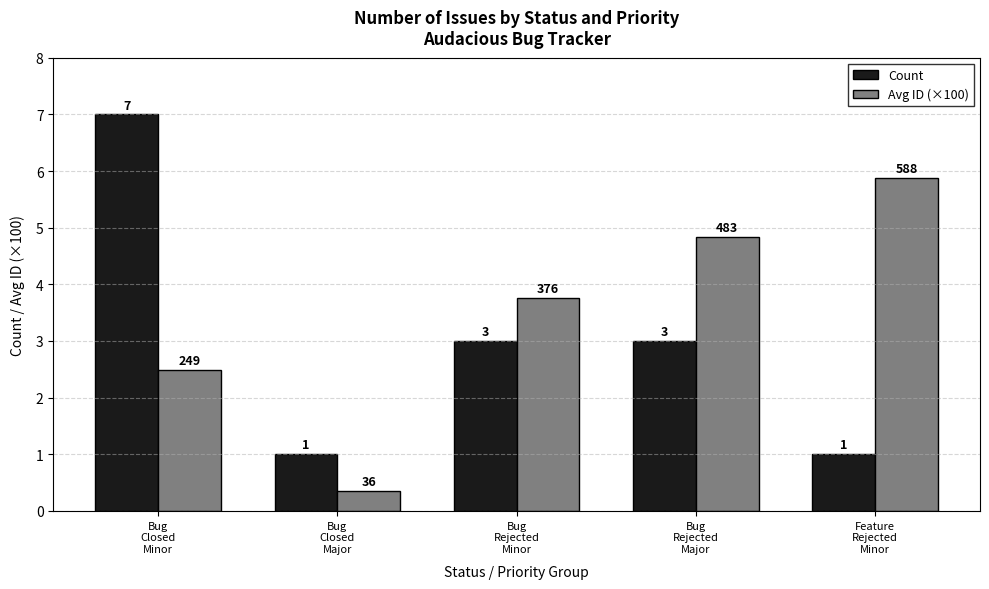

What value does the Count series have at Feature
Rejected
Minor?

1.0